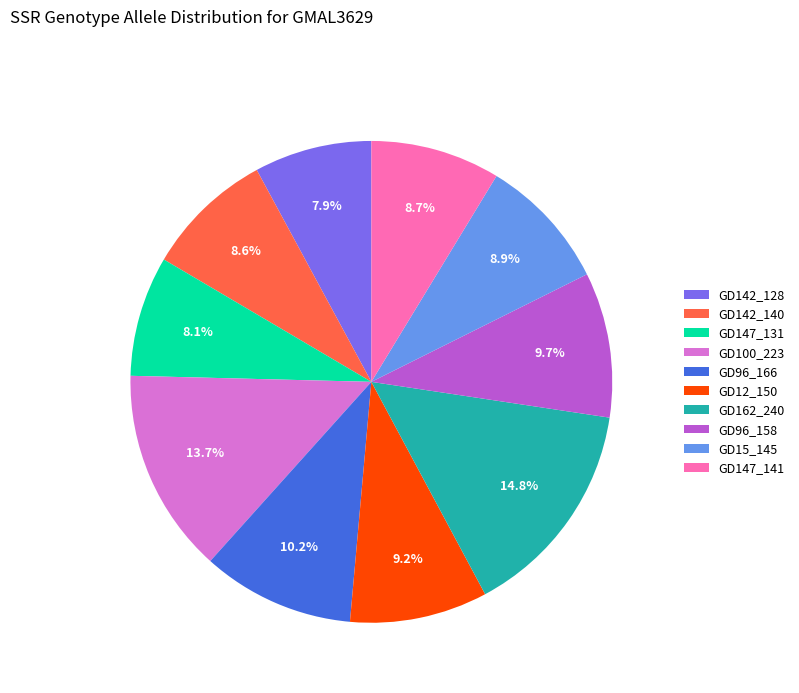

How much of the chart is everything except GD162_240?

85.2%